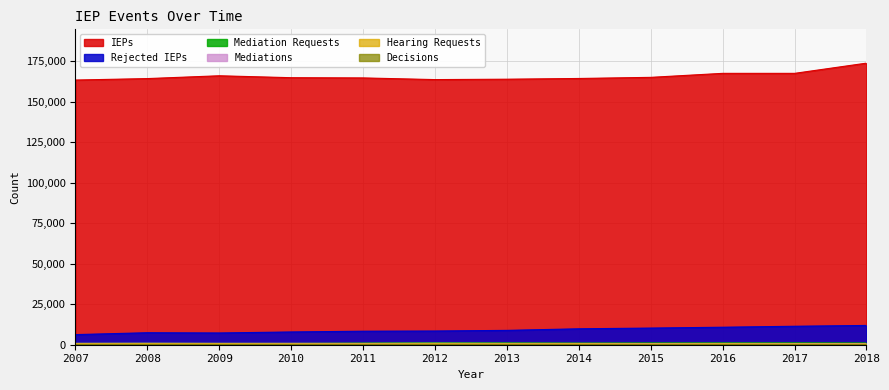

Which category has the highest value across all series?

2018